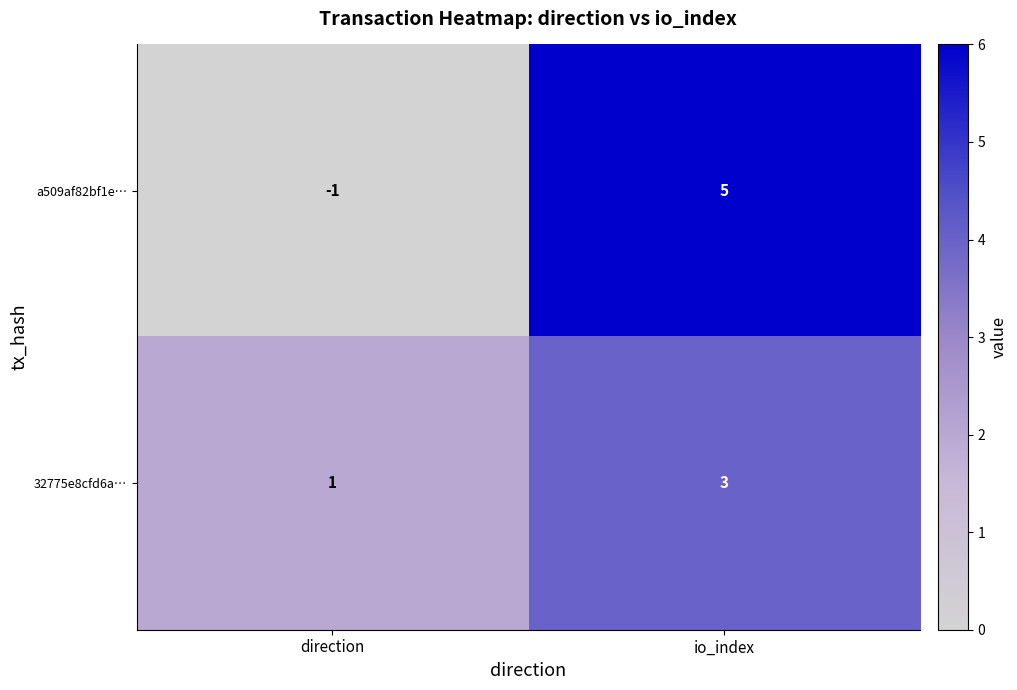

Rank the series at direction from highest to lowest value.

32775e8cfd6a…, a509af82bf1e…